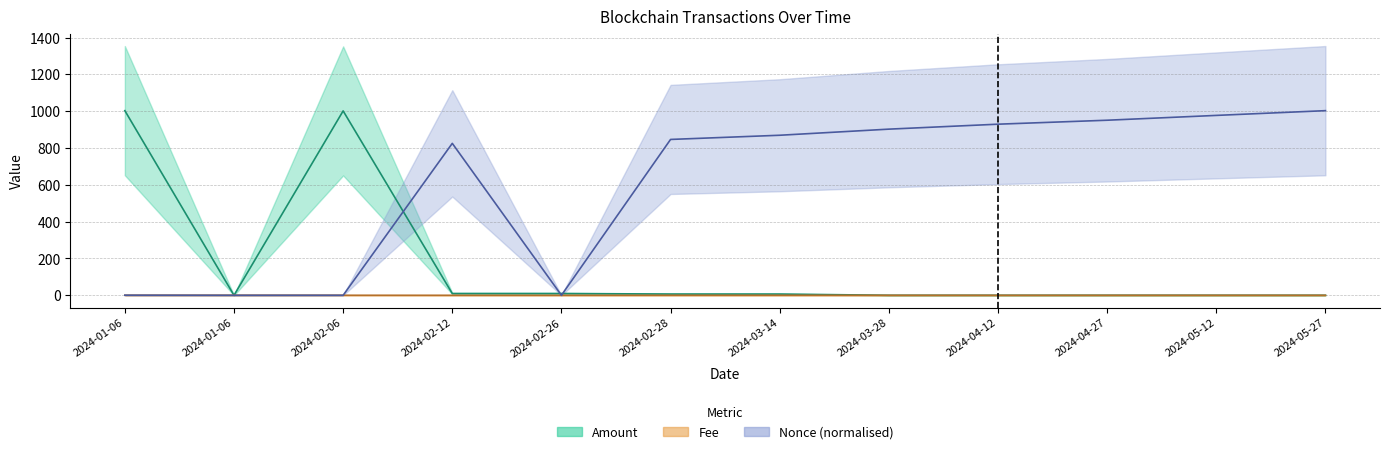

True or false: Fee has more than 0 interior local peaks.

True